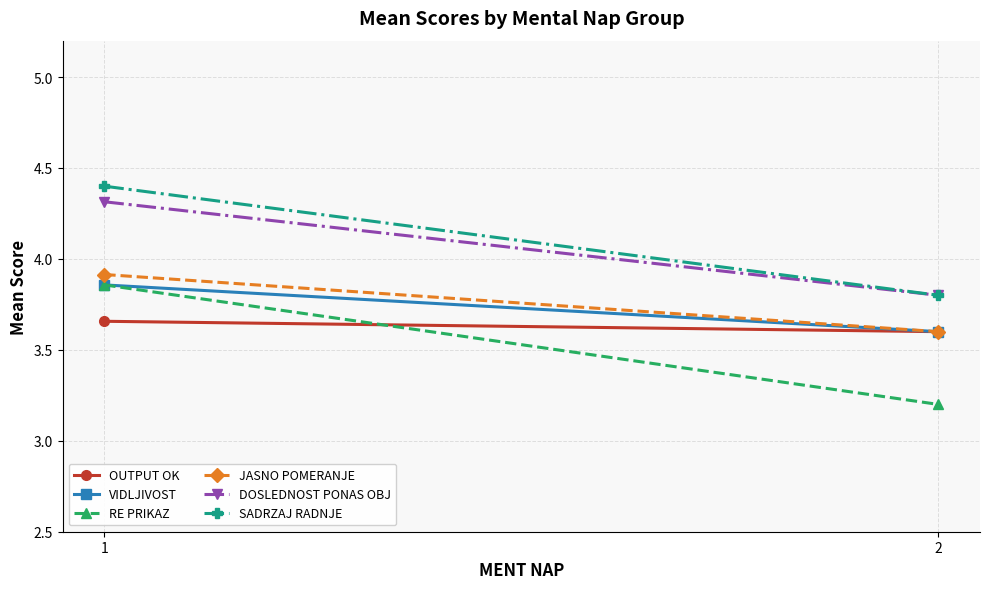

At which label does VIDLJIVOST reach its minimum?

2